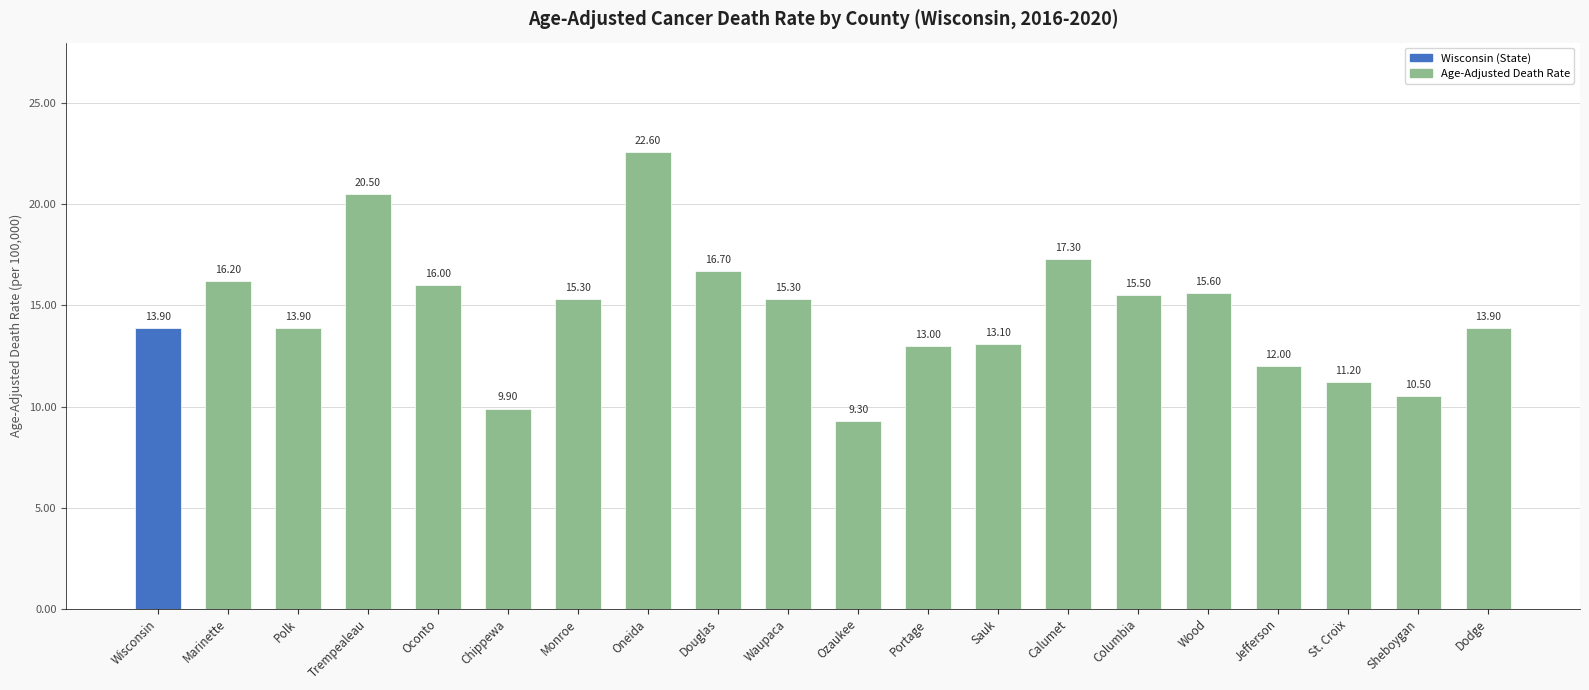

At which category does the chart reach its peak across all series?

Oneida